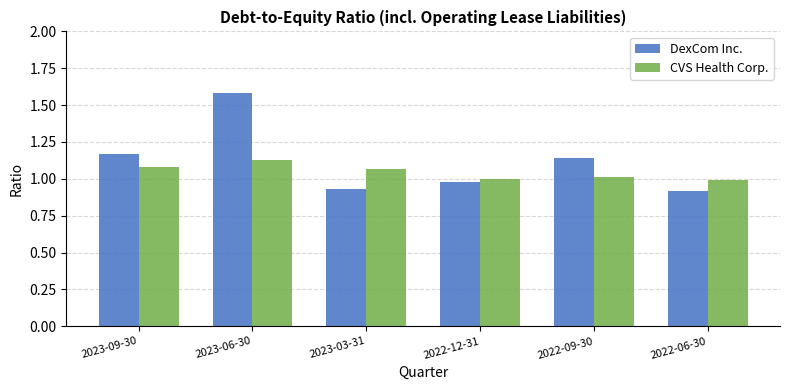

Does the chart contain stacked bars?

No